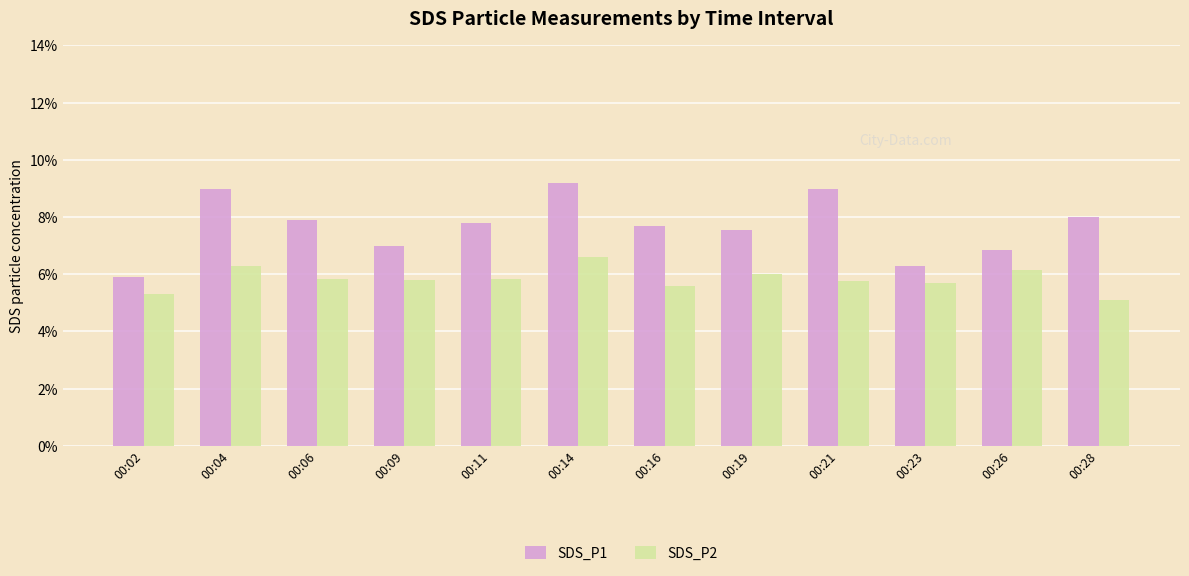

Which series changed the most between 00:02 and 00:16?

SDS_P1